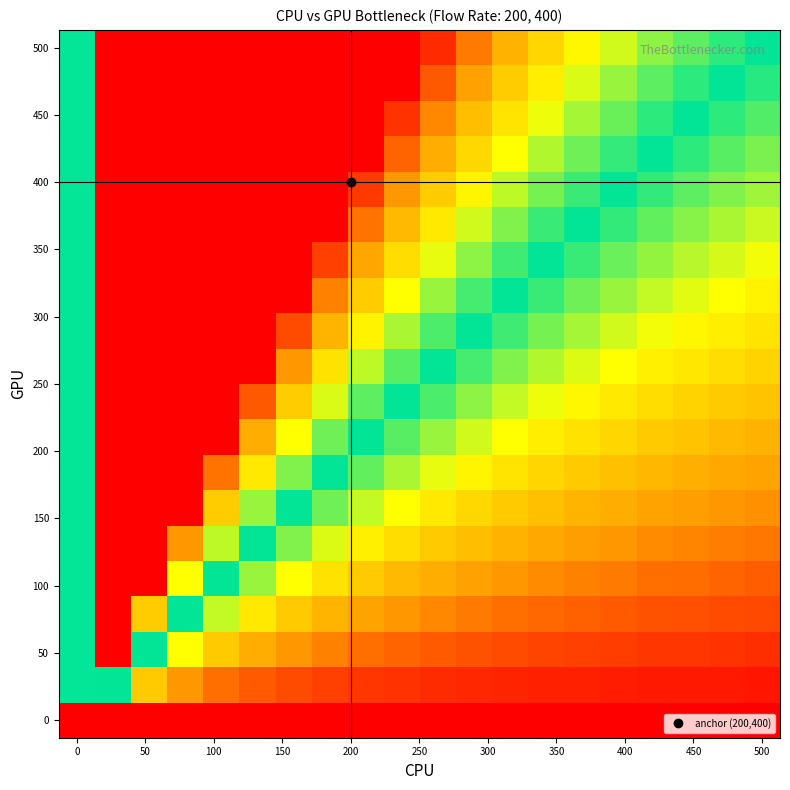

What is the maximum value shown in the chart?

19.0